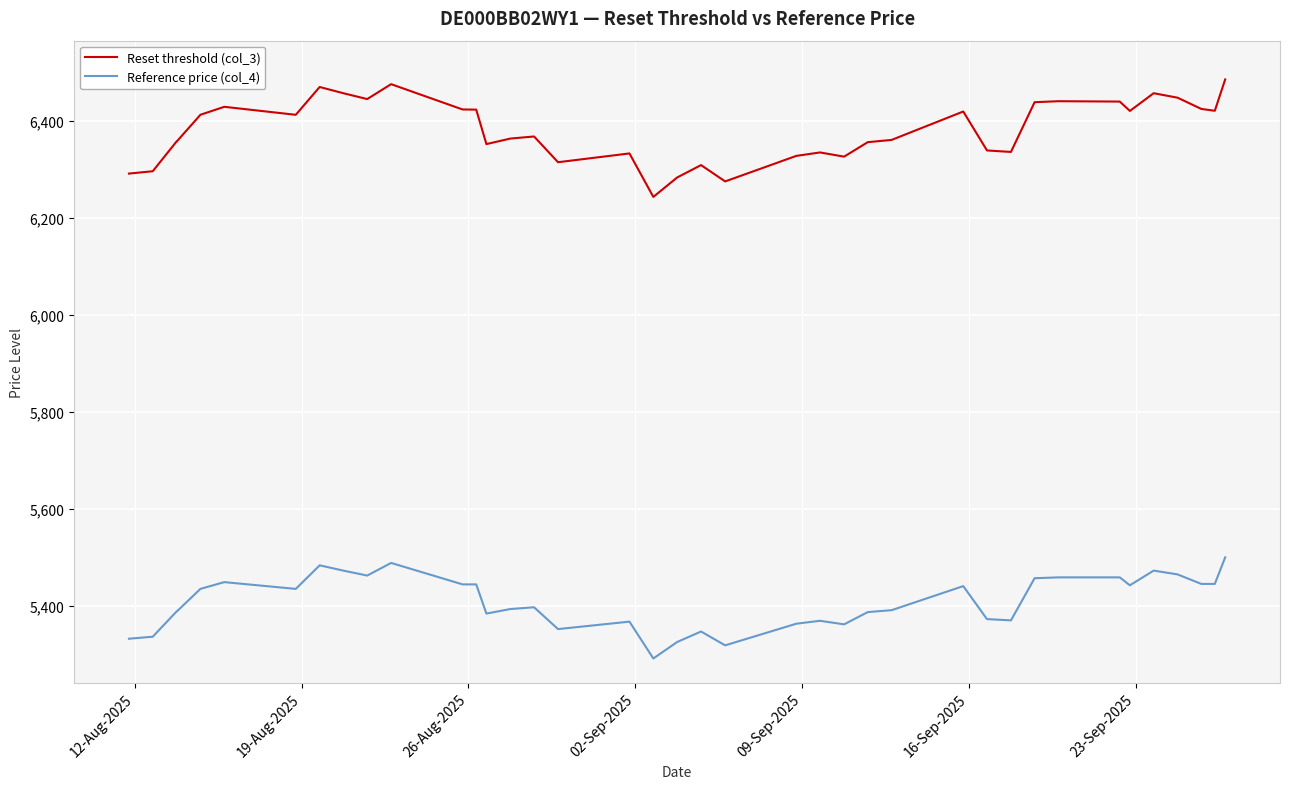

List the series in order of their overall mean, highest first.

Reset threshold (col_3), Reference price (col_4)